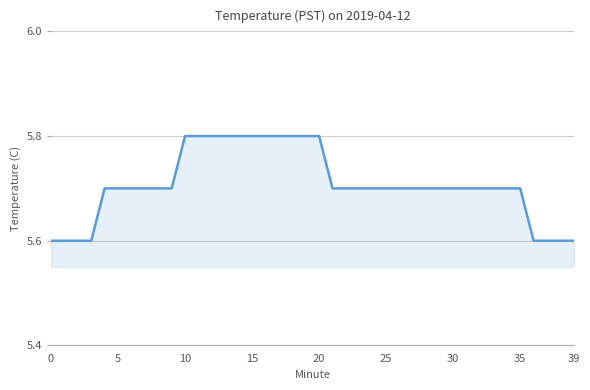

Does the chart display data point markers on the line(s)?

No